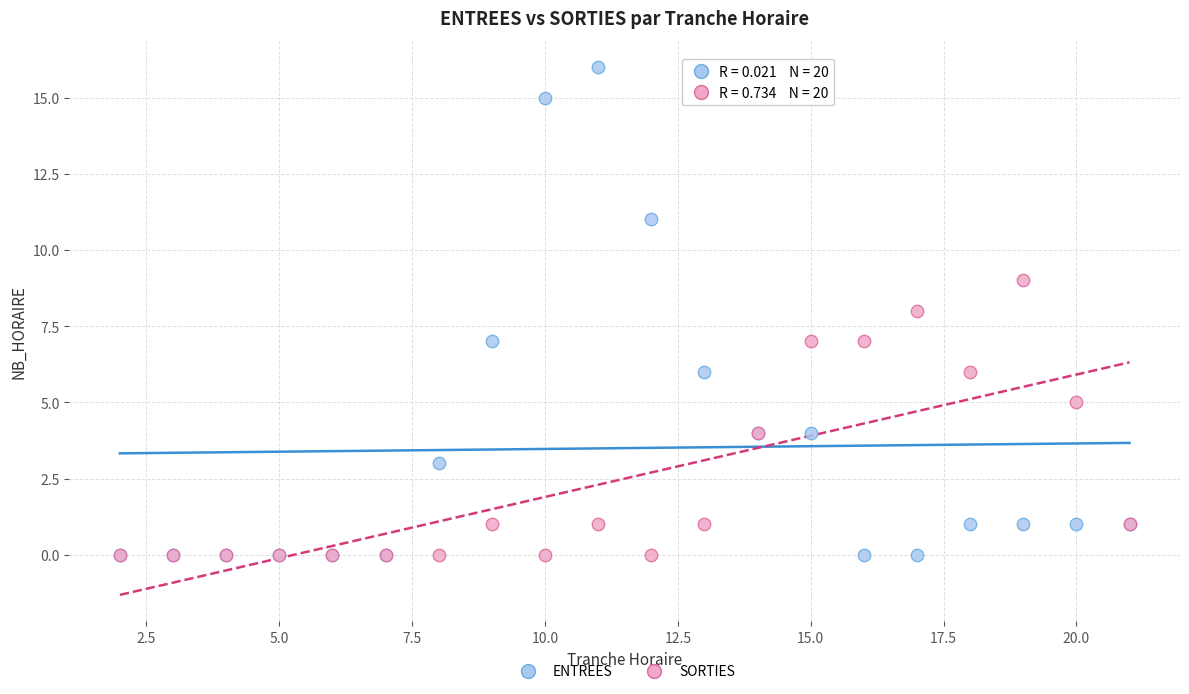

What are all the series names shown in the legend?

ENTREES, SORTIES